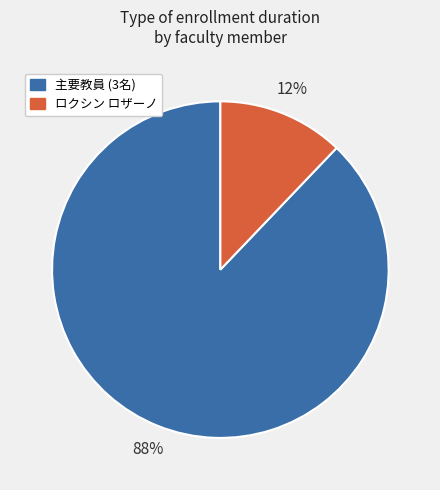

Does any single category account for the majority?

Yes